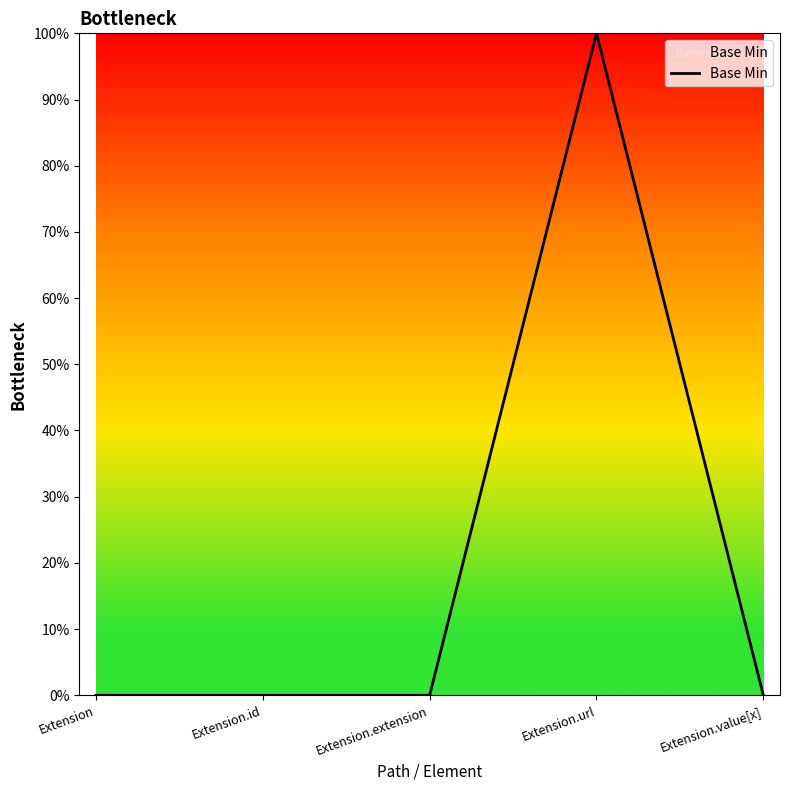

Is this an area chart (filled region under the line)?

No